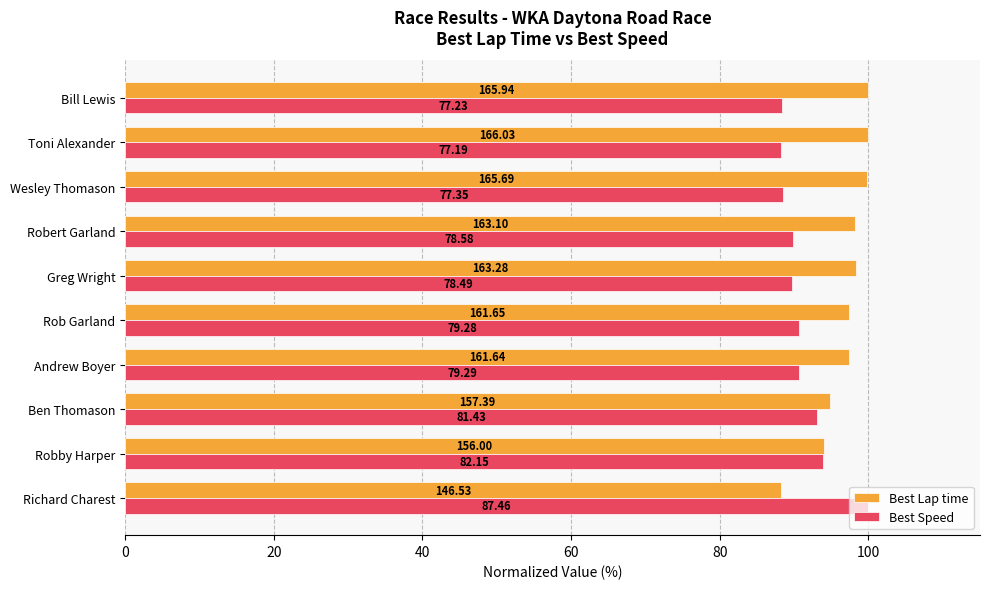

What are all the series names shown in the legend?

Best Lap time, Best Speed